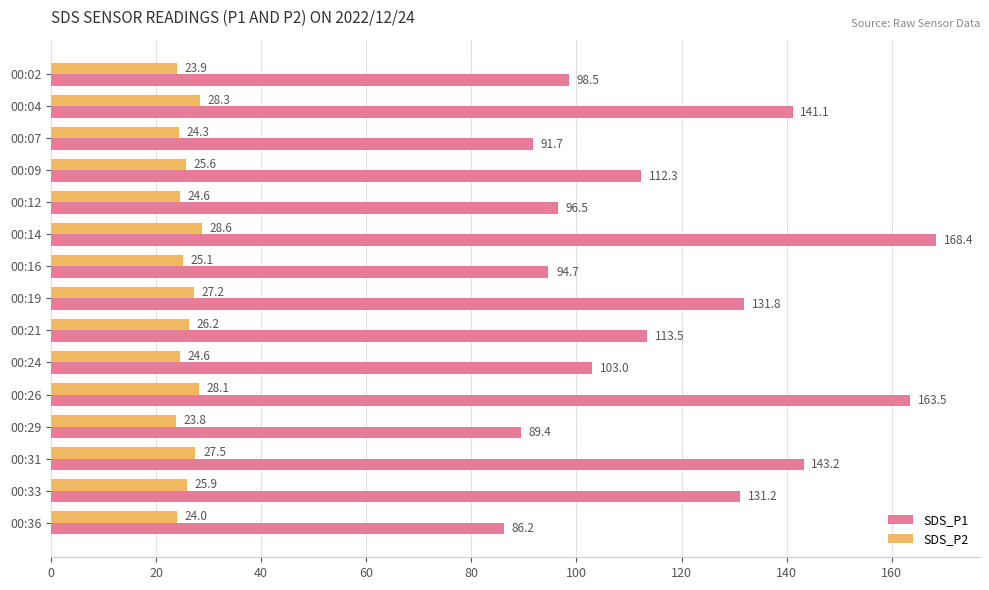

Is it true that SDS_P2 equals 28.1 at 00:26?

True